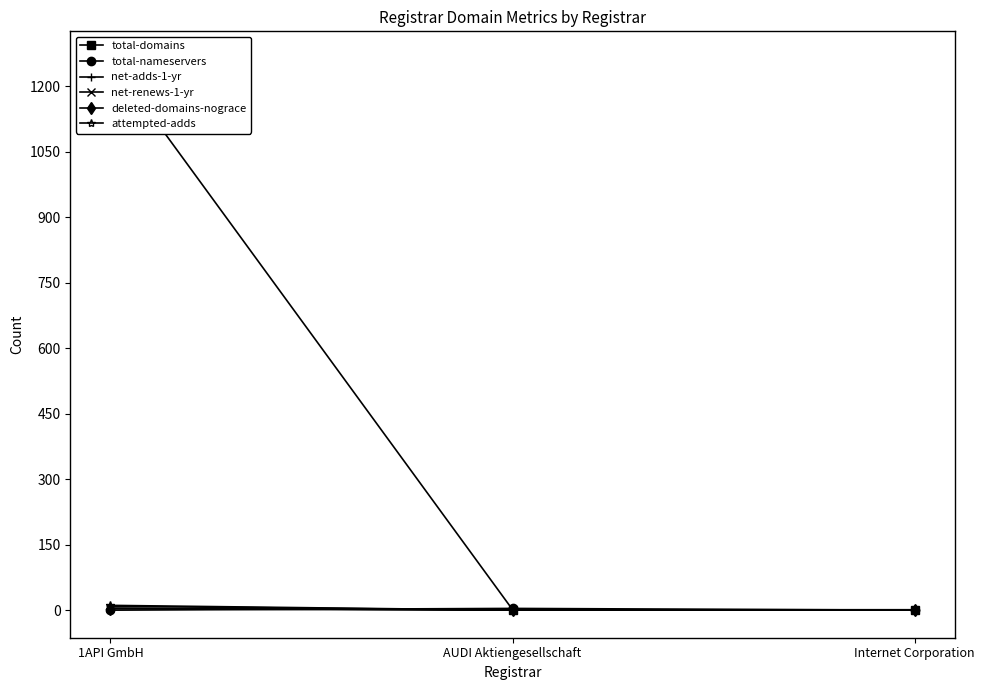

How many lines are shown in the chart?

6